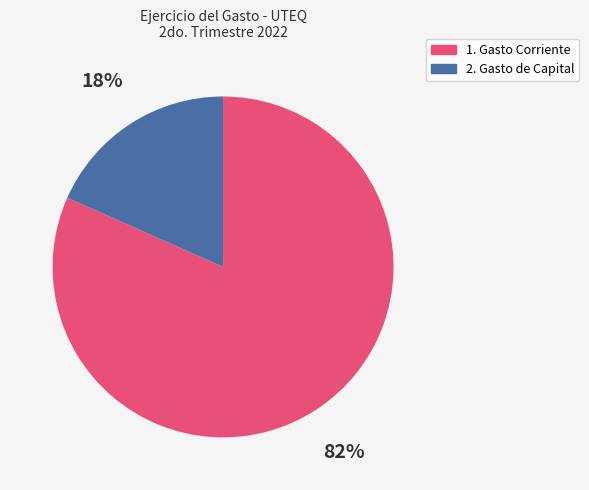

To the nearest percent, what is the average slice percentage?

50%